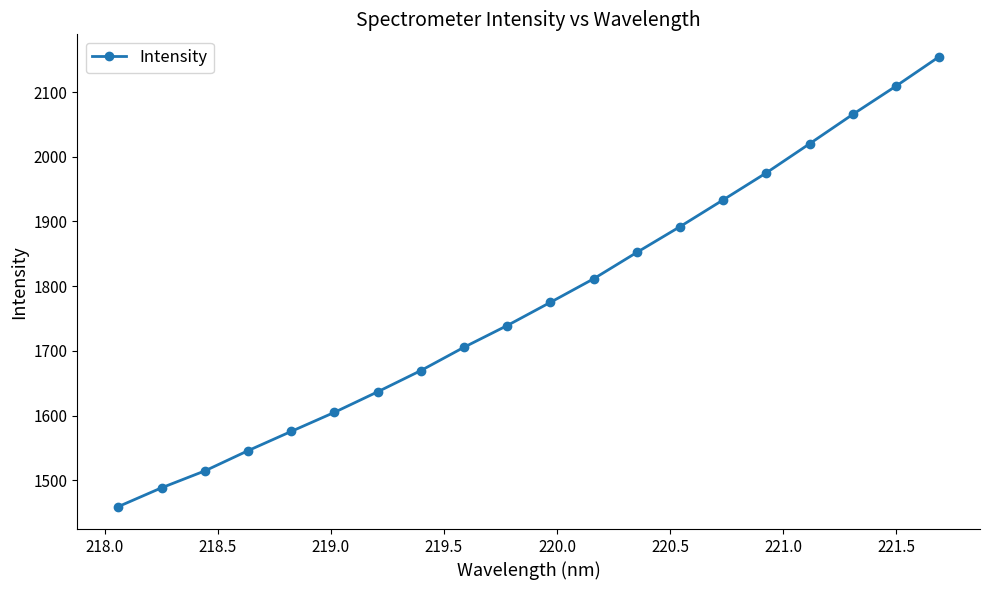

True or false: there are more than 1 points higher than both neighbors.

False